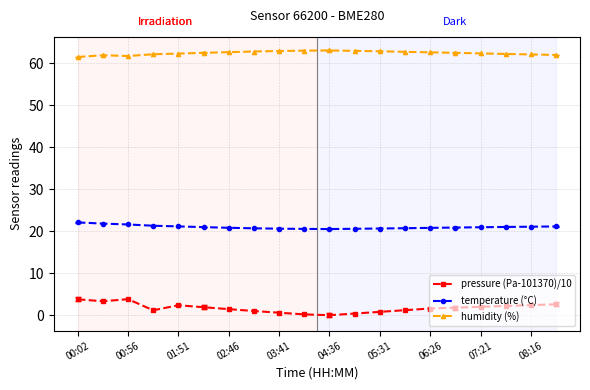

Which series has the largest total across all categories?

humidity (%)